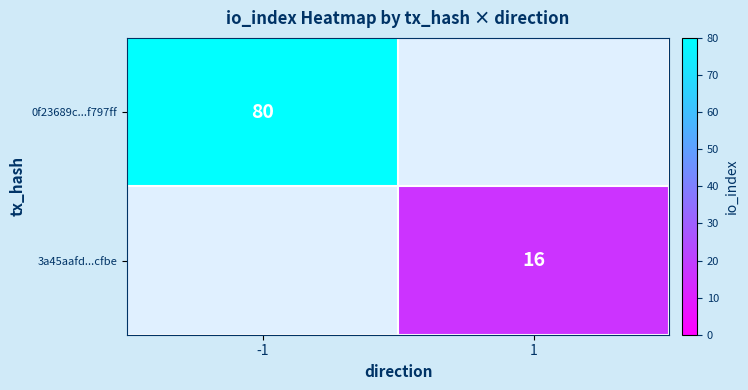

Which has a higher value, -1 or 1?

-1